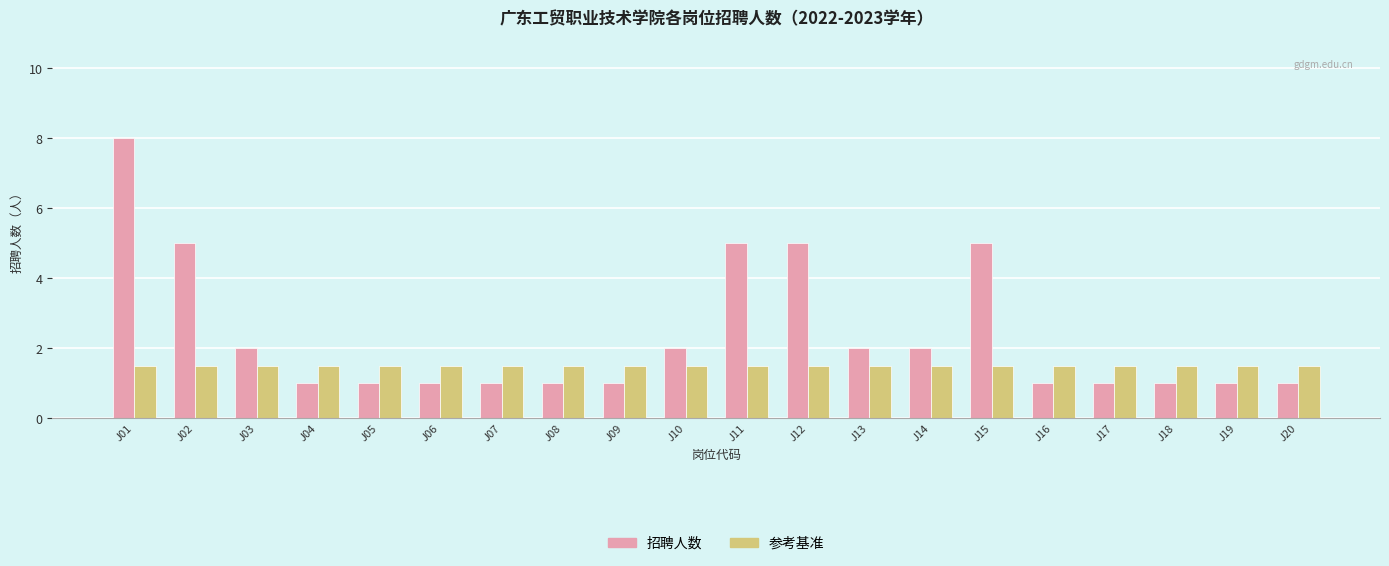

Which series has the largest range (max minus min)?

招聘人数